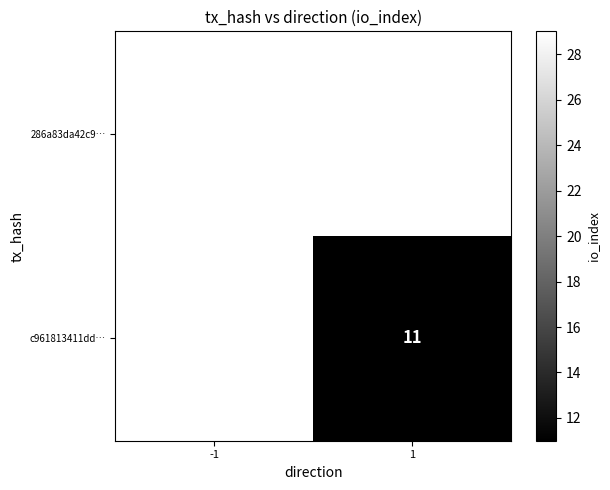

Is the value of 286a83da42c9… at -1 greater than the value of c961813411dd… at 1?

Yes